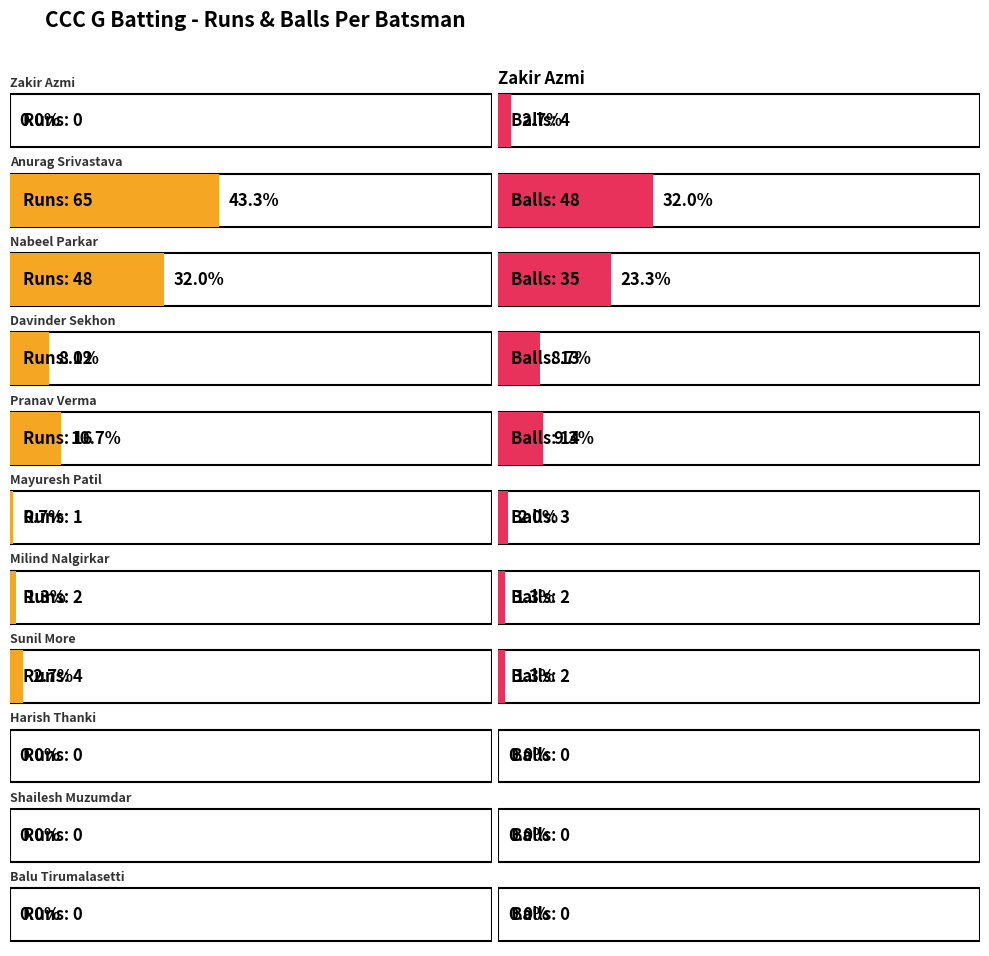

At which category is the sum across all series the highest?

Anurag Srivastava